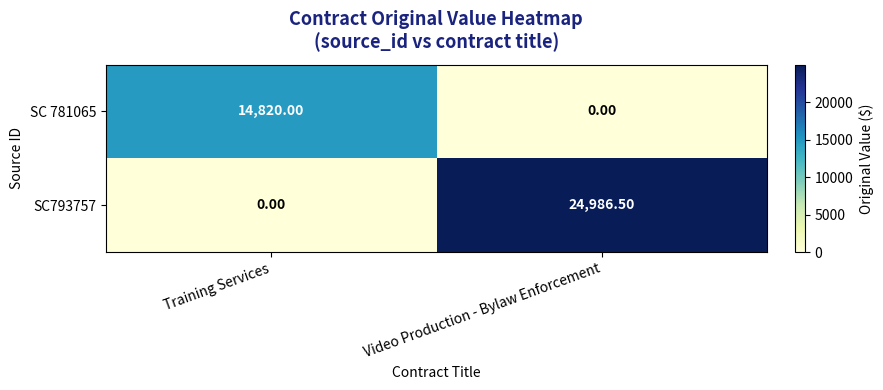

What is the sum of the SC793757 values at Video Production - Bylaw Enforcement and Training Services?

24986.5